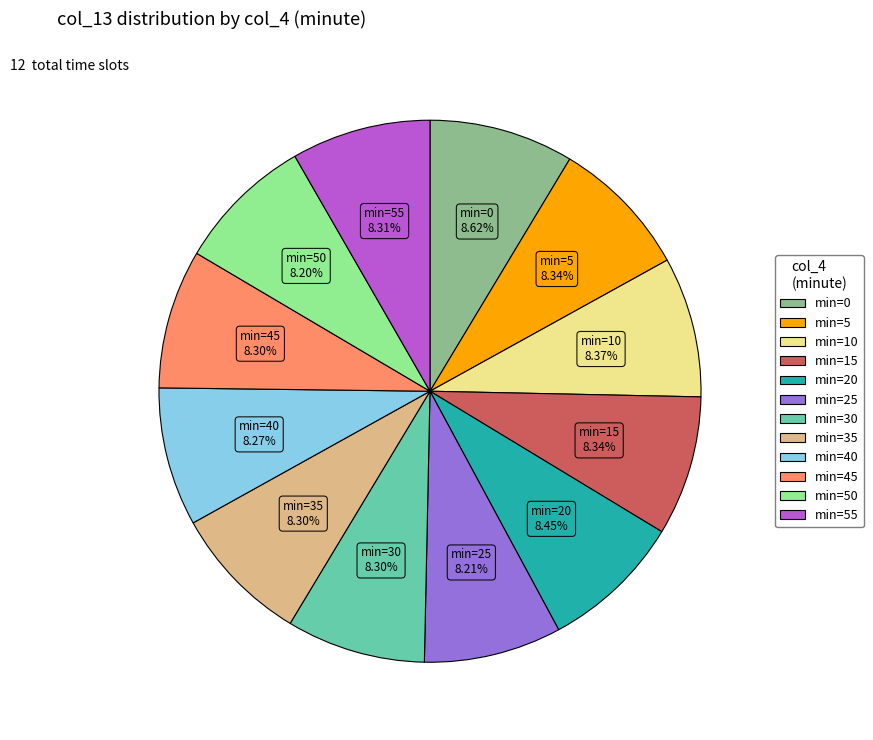

Is there any slice that represents more than half of the pie?

No